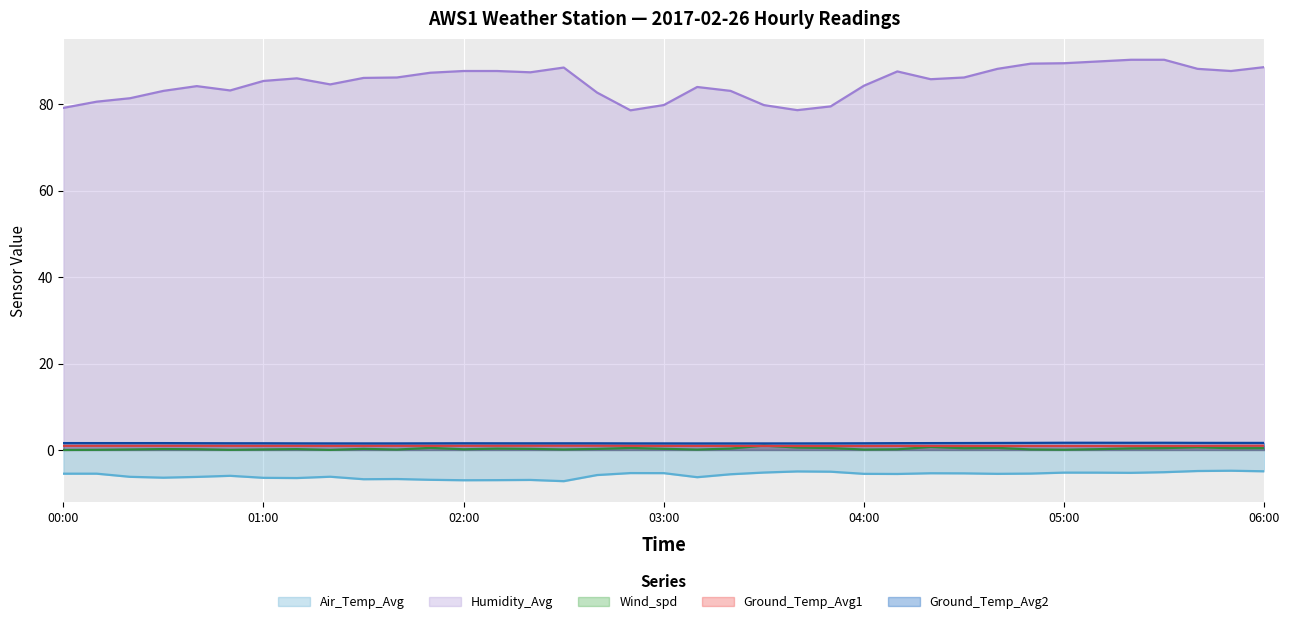

Between 00:10 and 05:50, which series saw the biggest shift?

Humidity_Avg